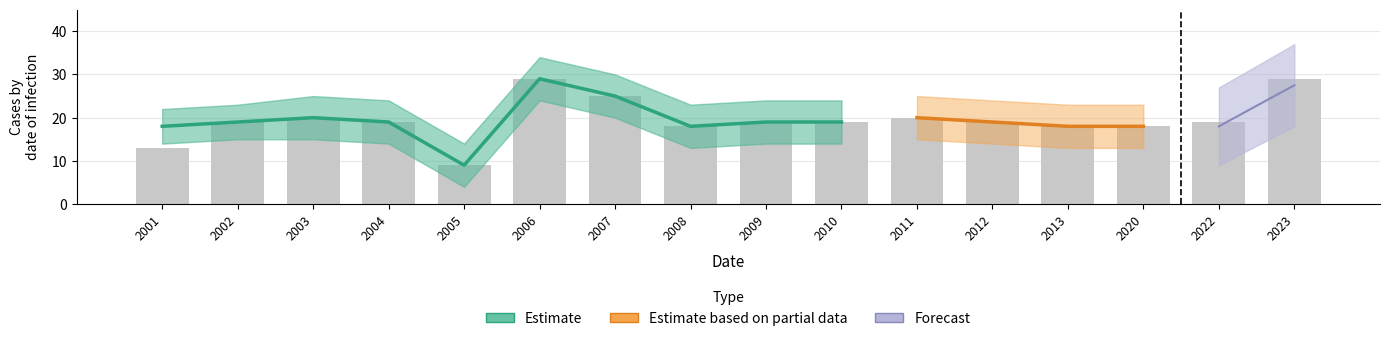

Which series has the widest spread of values?

Estimate